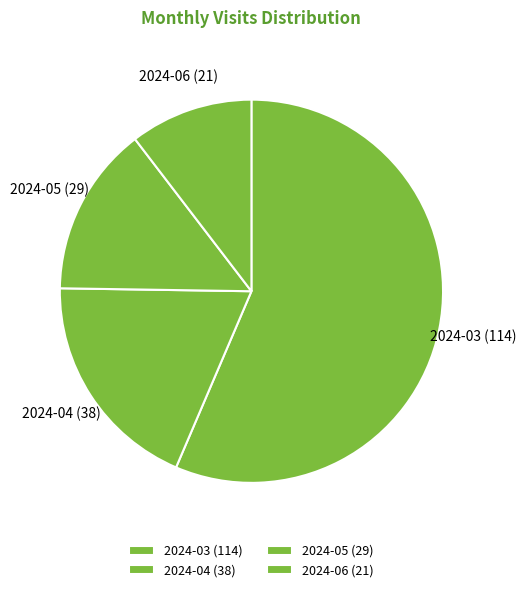

Which has a higher value, 2024-04 (38) or 2024-03 (114)?

2024-03 (114)